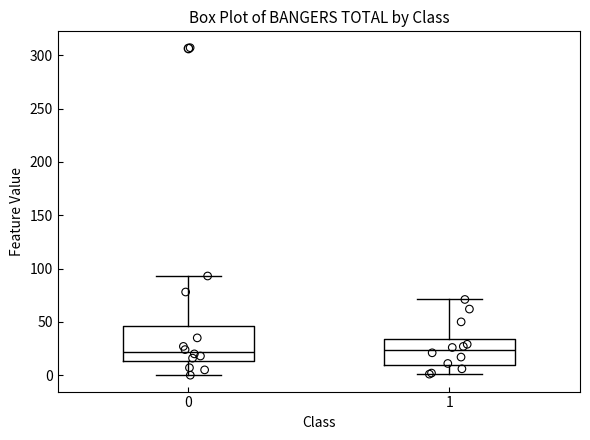

Which box is the tallest, from its lower edge to its upper edge?

0